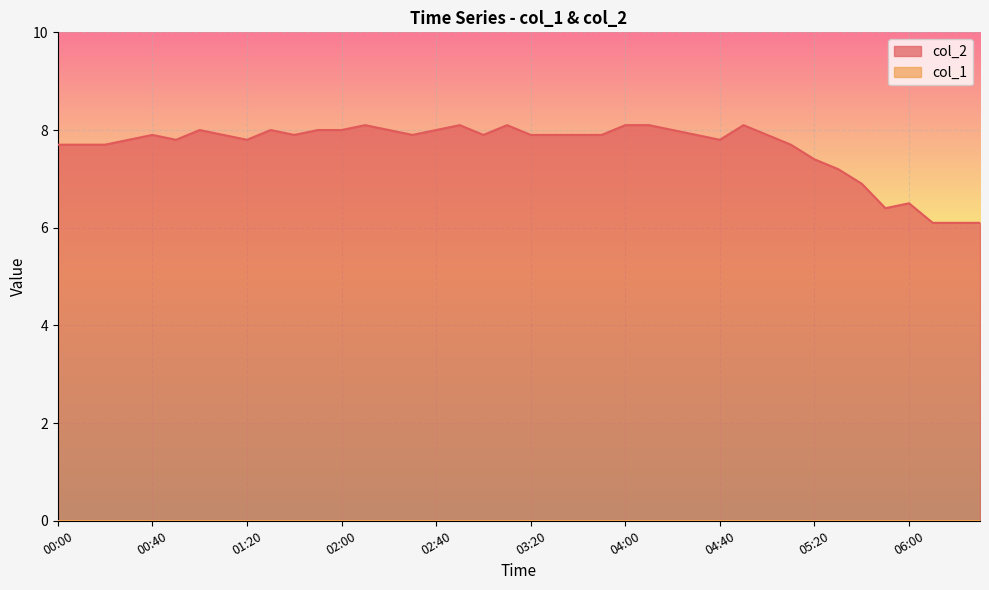

Is it true that the value at 00:10 is 7.7?

True